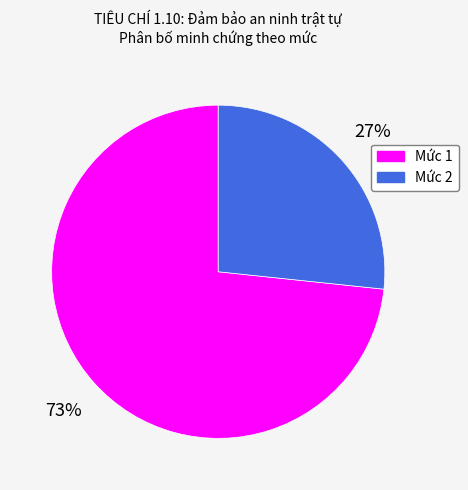

To the nearest percent, what is the average slice percentage?

50%